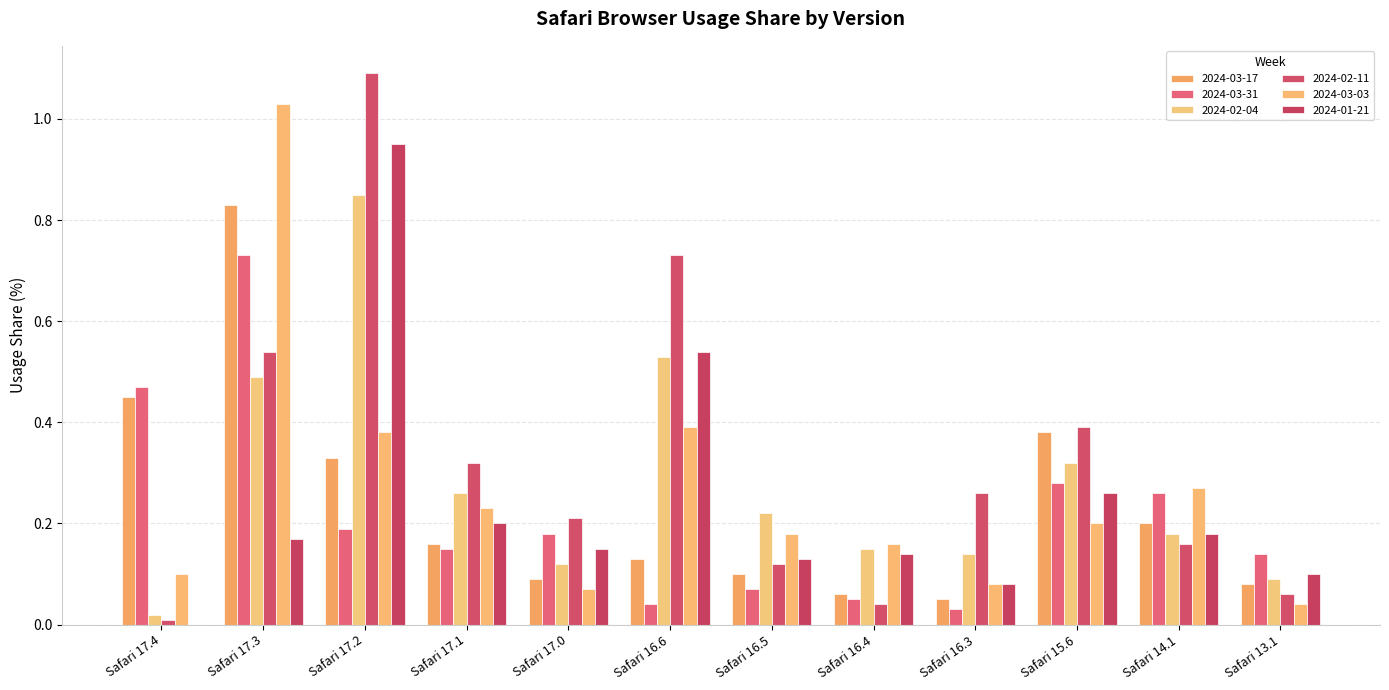

How many categories are shown in the chart?

12